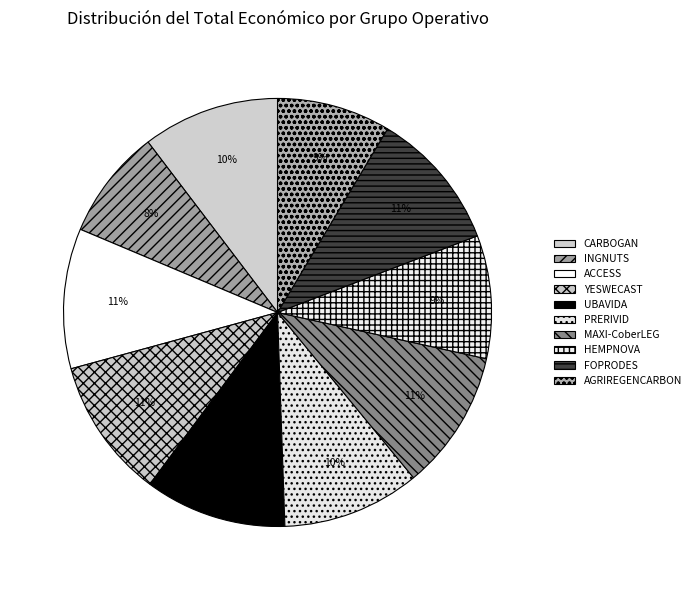

What percentage is the PRERIVID slice, to the nearest percent?

10%